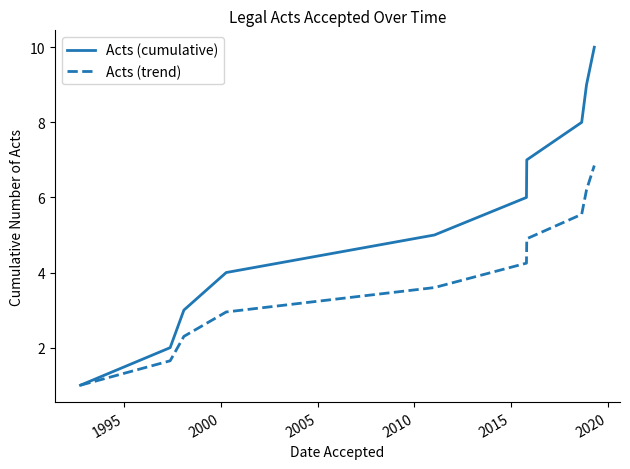

What is the smallest value displayed?

1.0